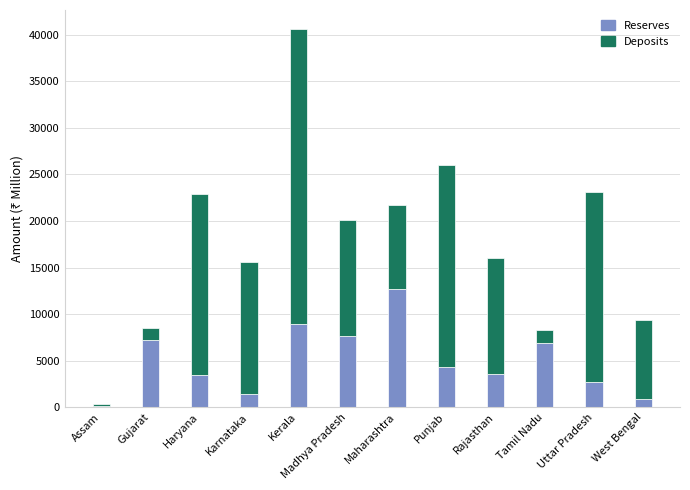

The value of Reserves at Gujarat is 7173.3. True or false?

True